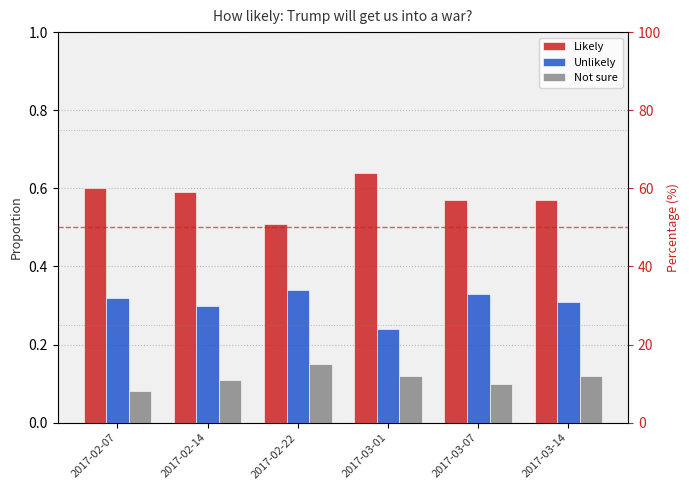

What is the label of the 1st bar from the left?

2017-02-07